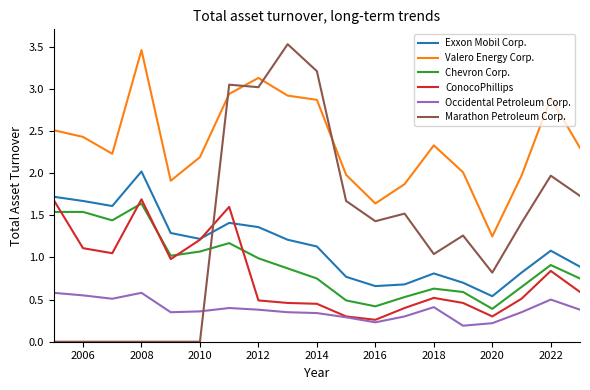

True or false: Chevron Corp. and Marathon Petroleum Corp. cross at least once.

True